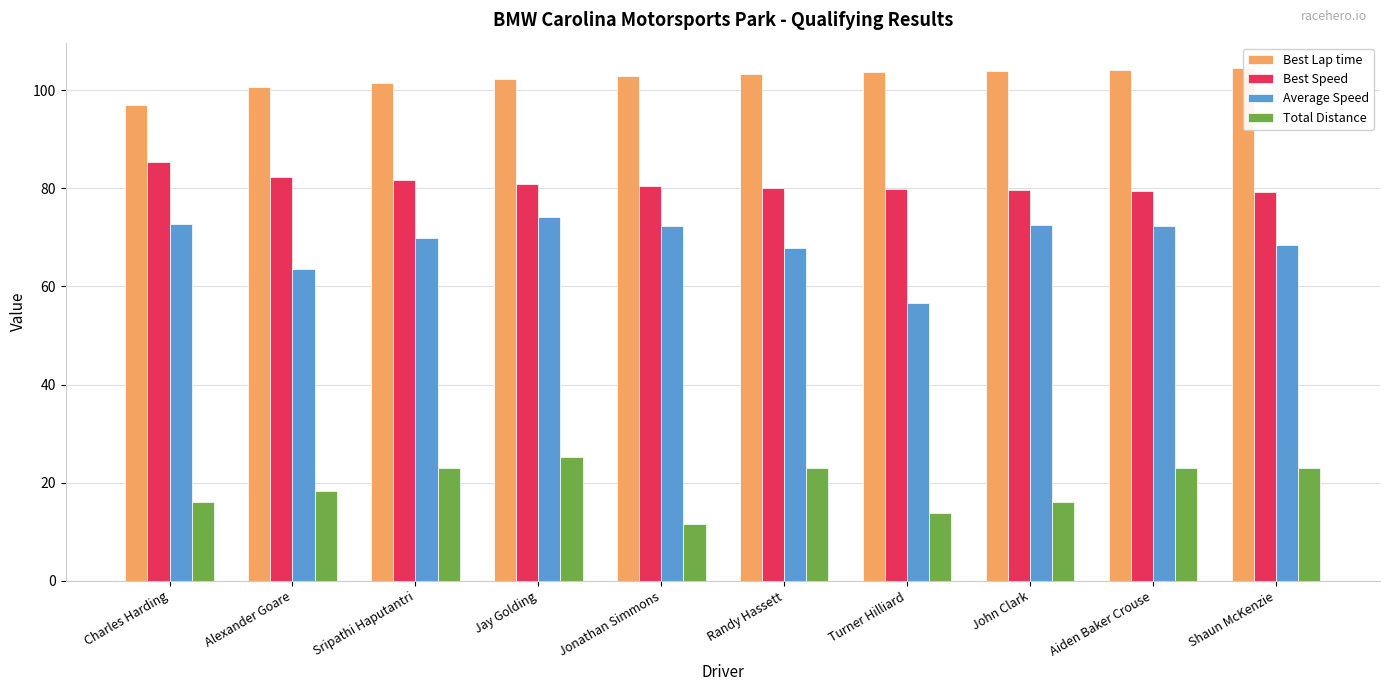

What is the total value across all series at Charles Harding?

271.1